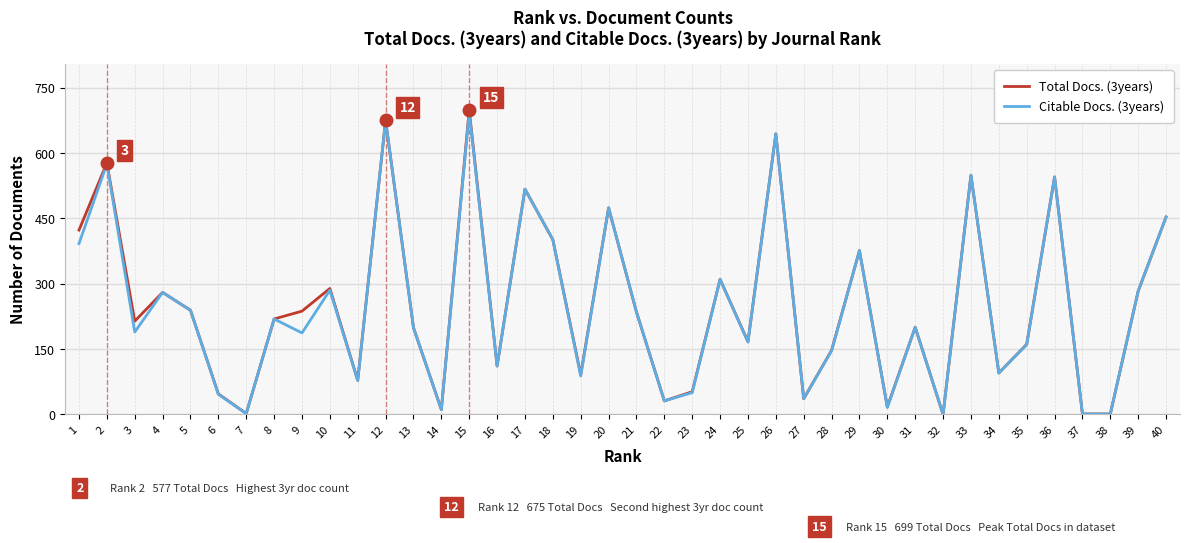

The value of Citable Docs. (3years) at 20 is 789. True or false?

False